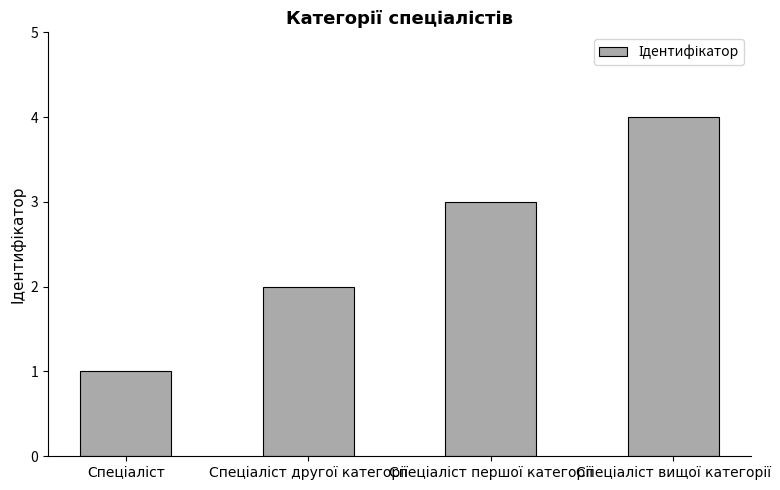

What is the difference between the maximum and minimum values?

3